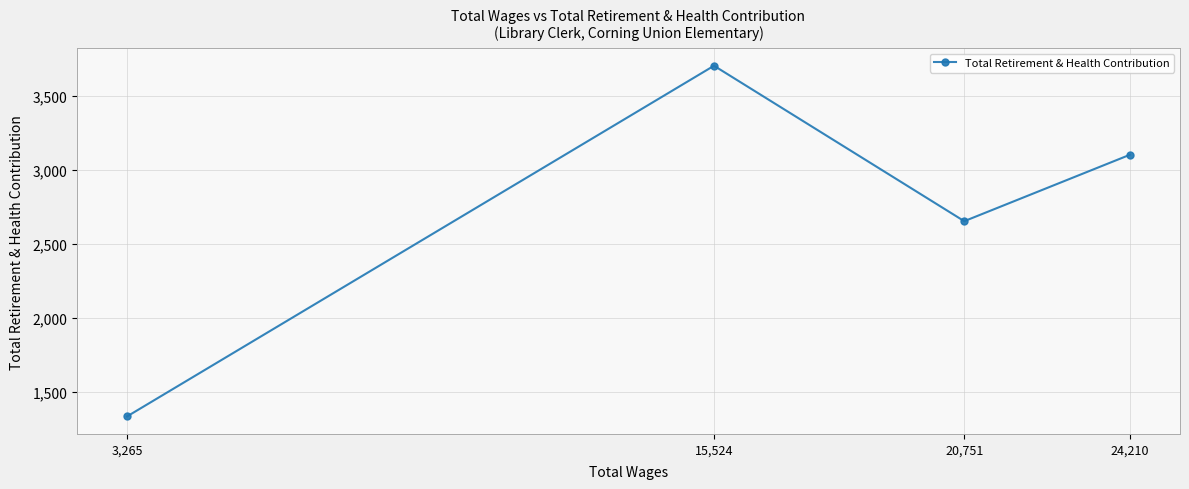

What is the difference between the values at 20,751 and 24,210?

449